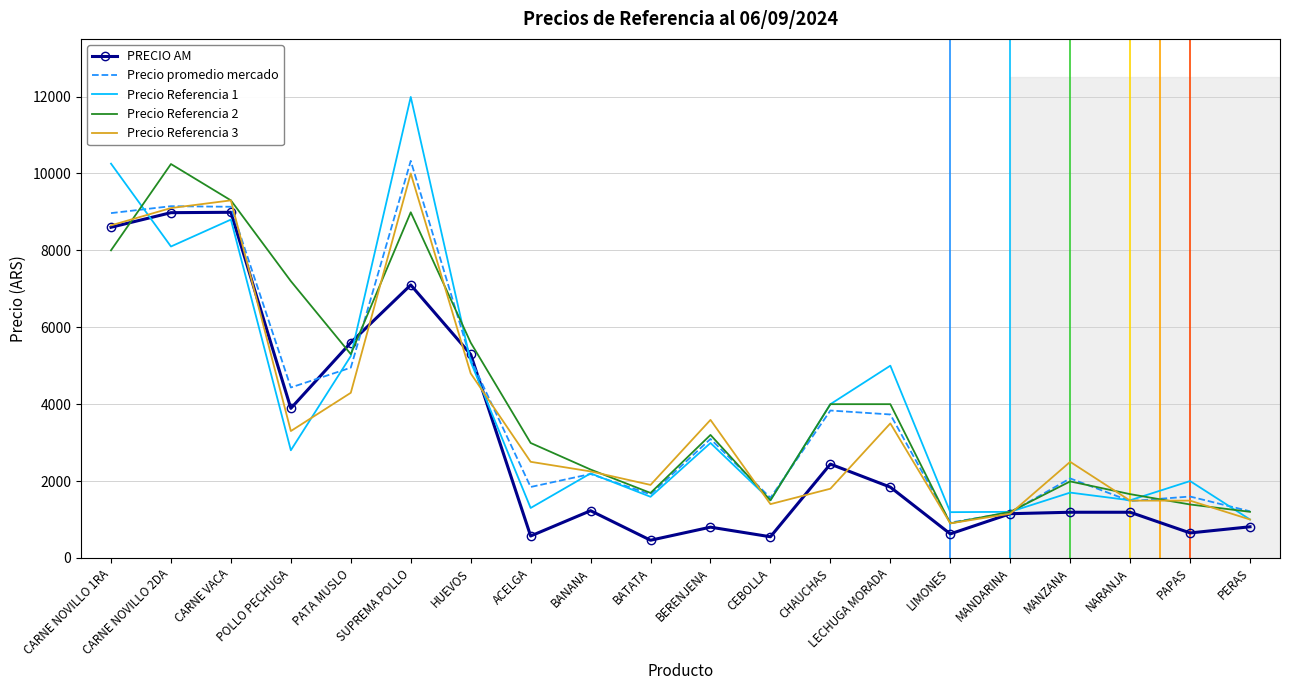

Between which two adjacent categories do Precio promedio mercado and Precio Referencia 3 first intersect?

CARNE NOVILLO 2DA and CARNE VACA